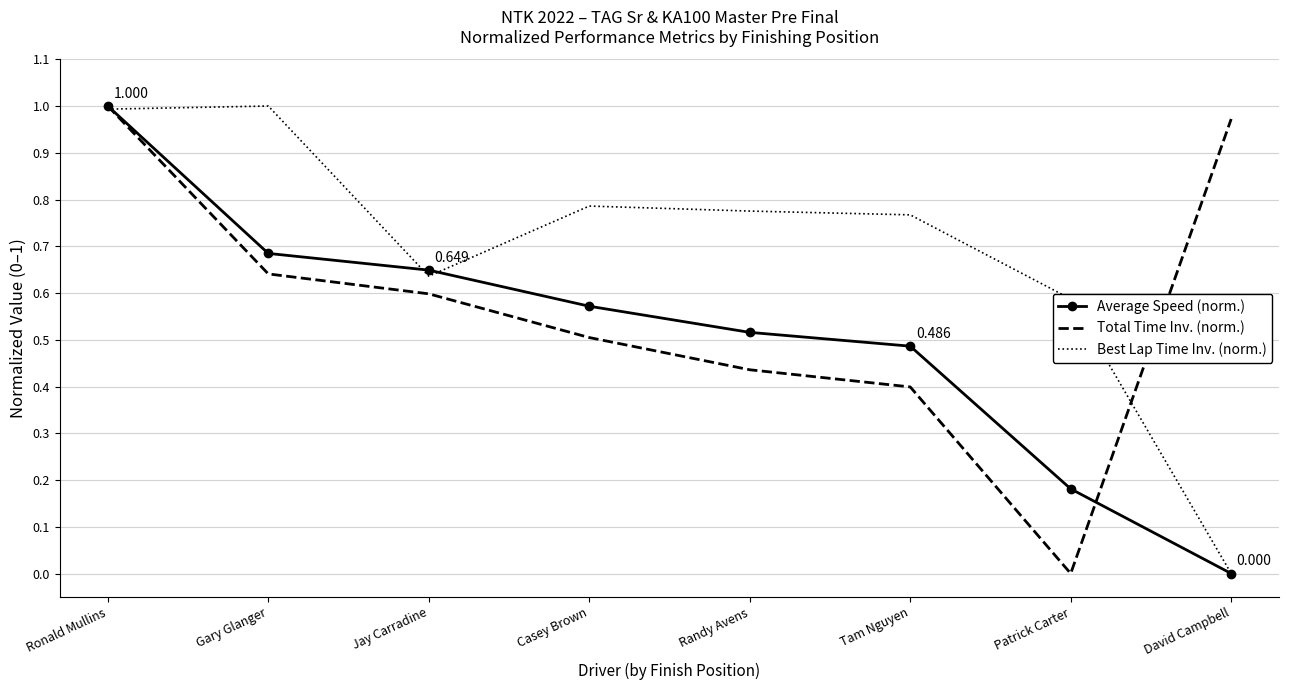

Rank the series by their average value, from highest to lowest.

Best Lap Time Inv. (norm.), Total Time Inv. (norm.), Average Speed (norm.)